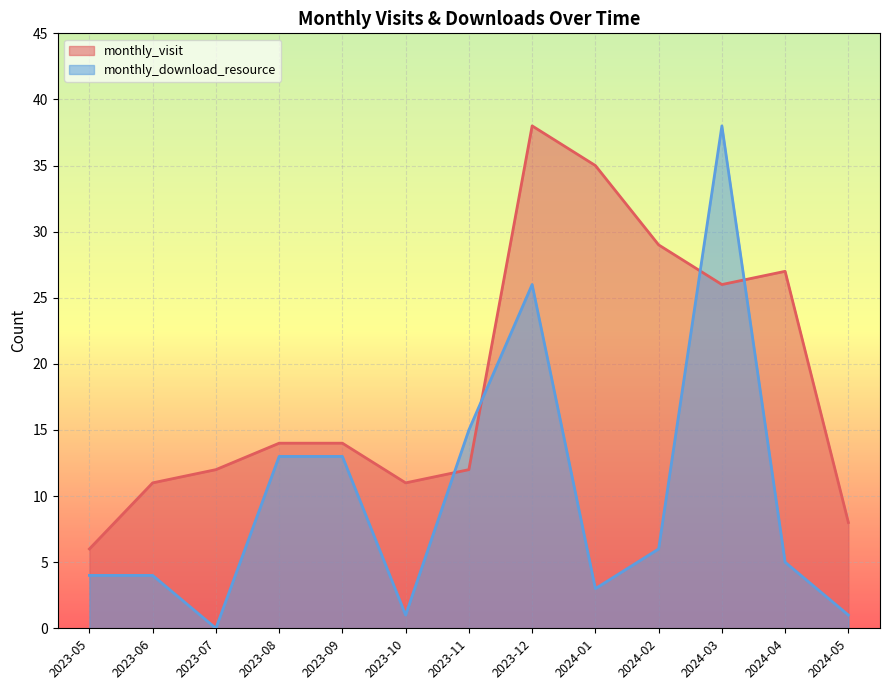

Where is the first local minimum for monthly_visit?

2023-10